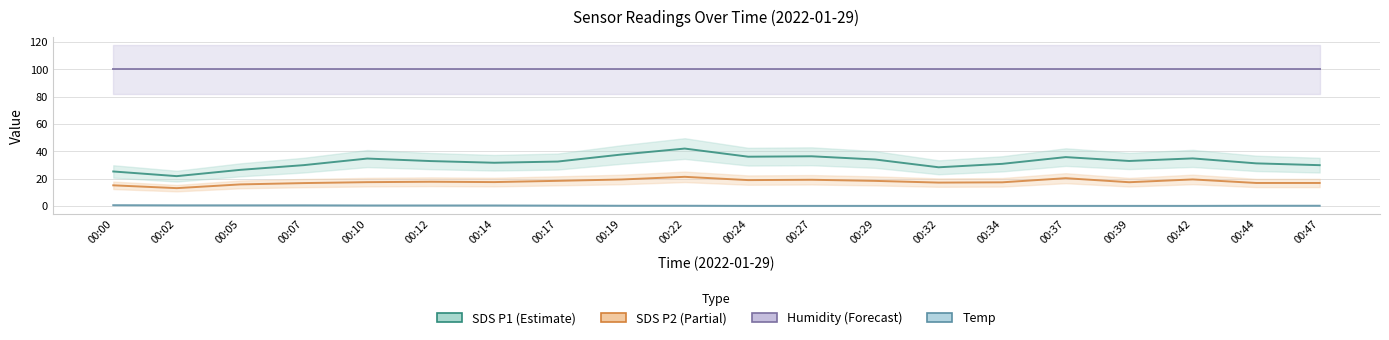

The SDS_P2 series shows 27.8 at 00:32. True or false?

False